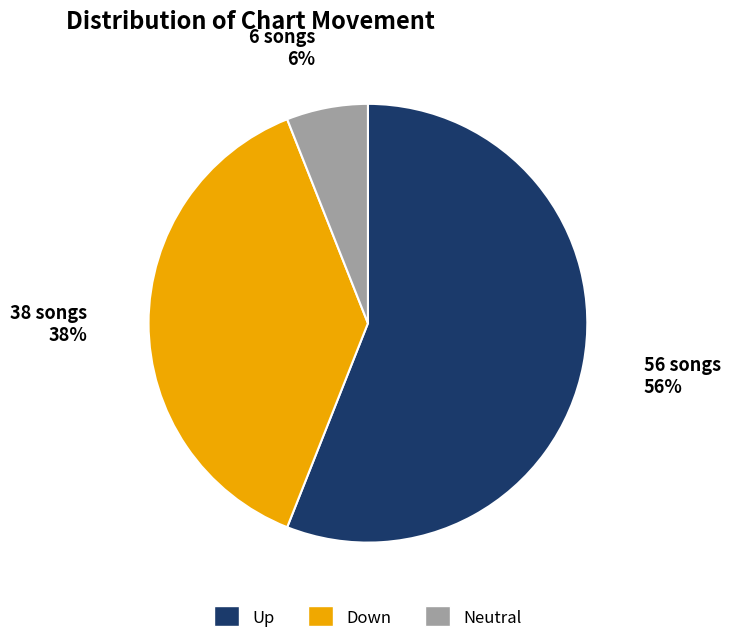

To the nearest percent, what is the difference between the largest and smallest slice percentages?

50%